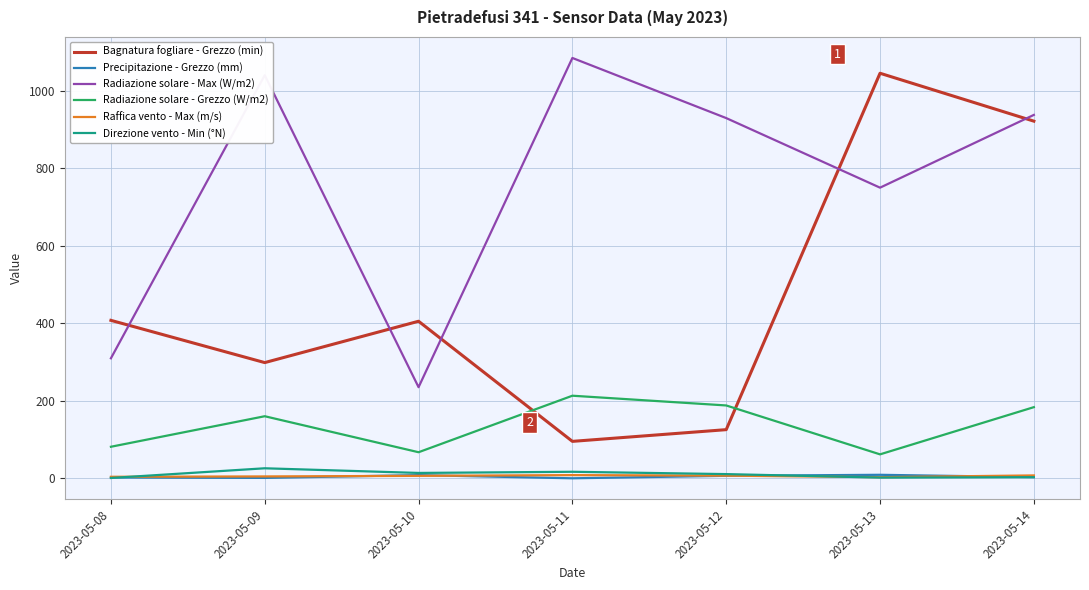

At which category is the sum across all series the highest?

2023-05-14